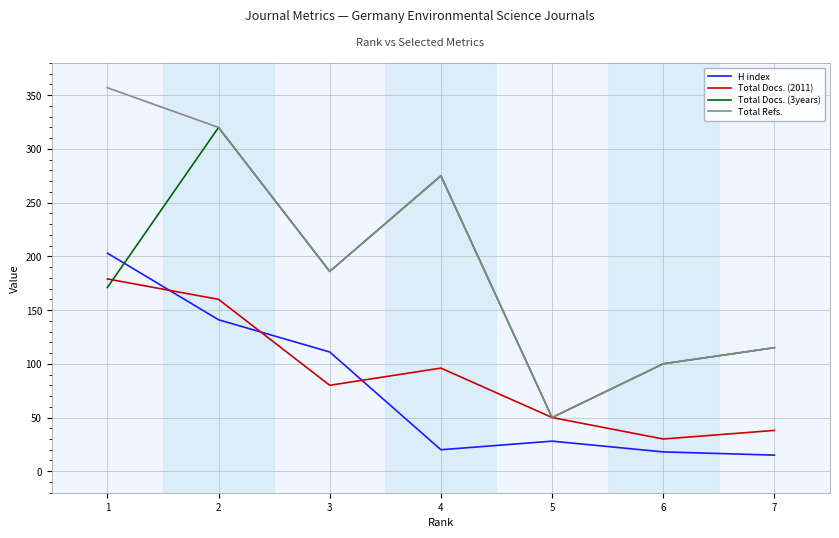

Which series ends up on top after the final intersection of Total Docs. (2011) and H index?

Total Docs. (2011)